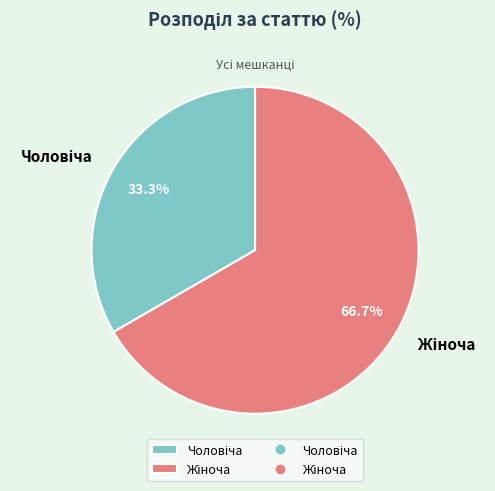

Does any single category account for the majority?

Yes